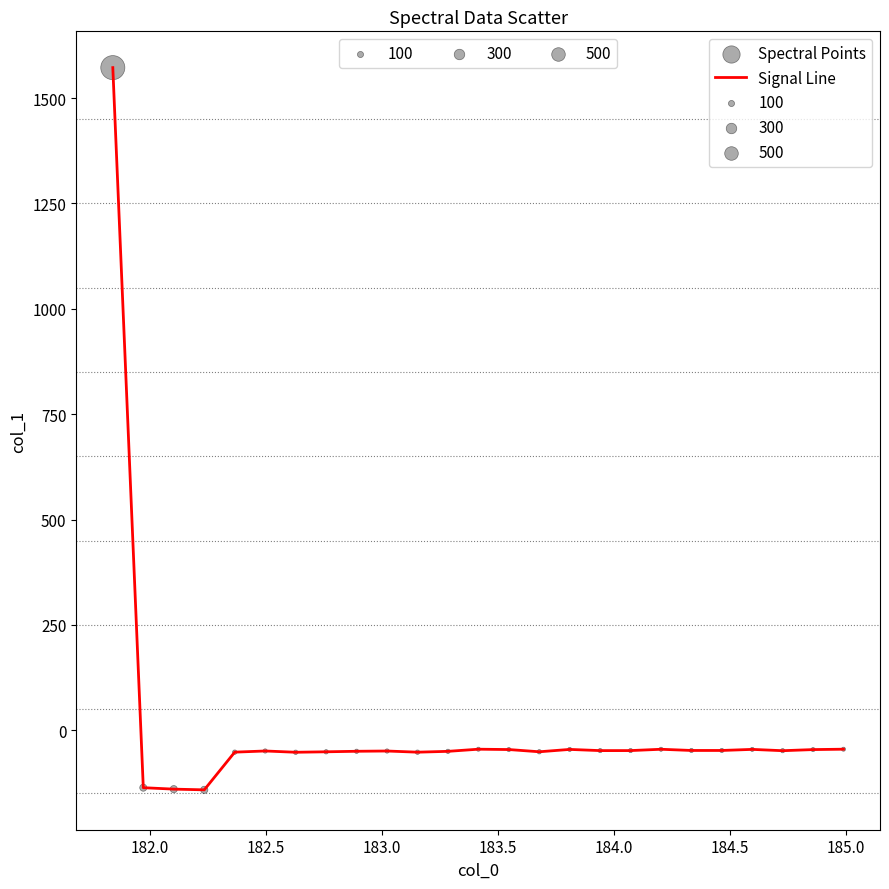

What is the greatest value displayed?

1572.3